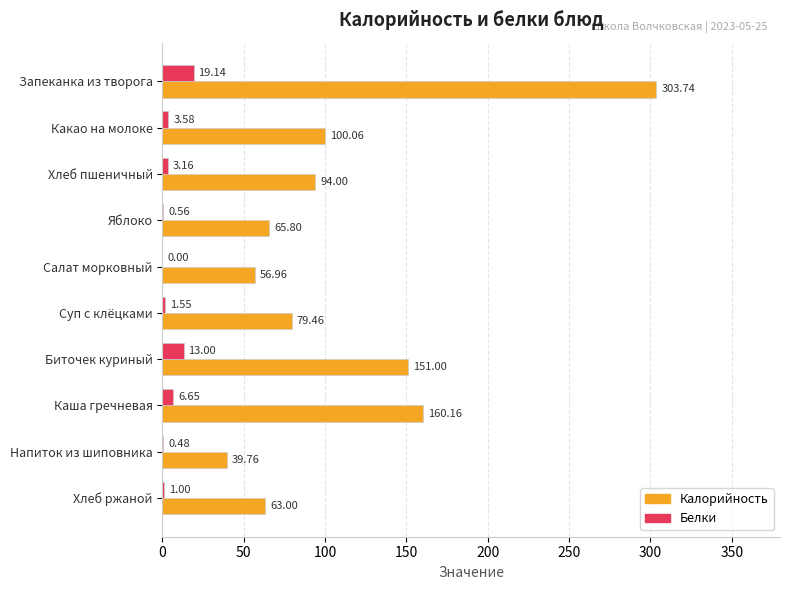

At which category is the sum across all series the highest?

Запеканка из творога